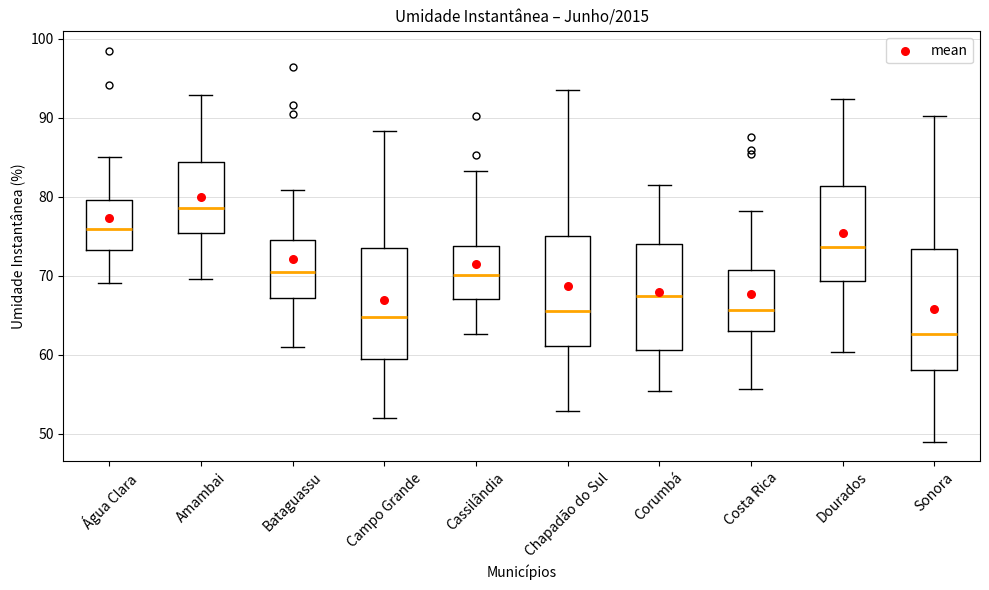

Which box's median line is the highest?

Amambai